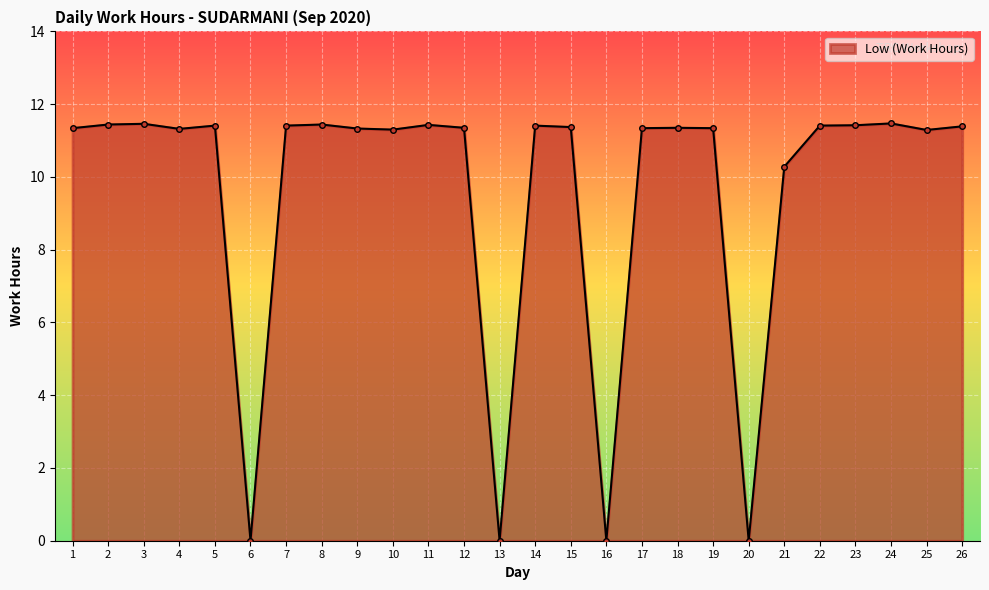

How many data points are less than 11?

5